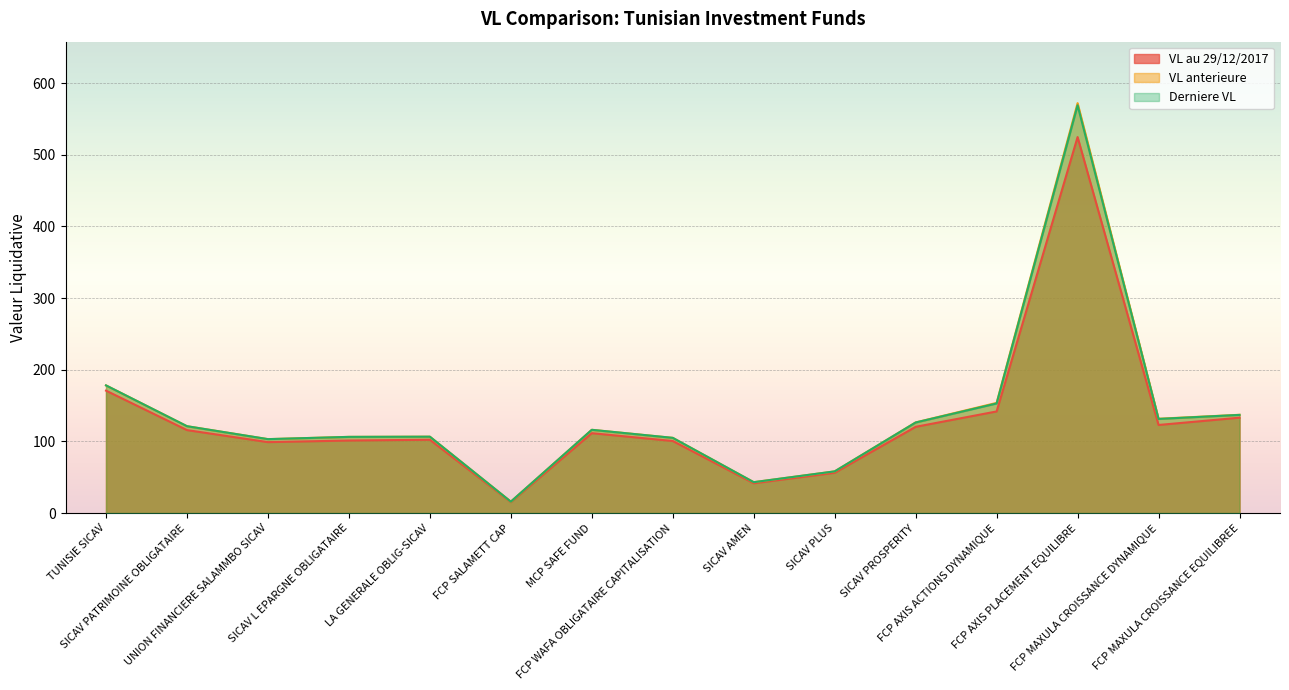

The value of VL anterieure at FCP MAXULA CROISSANCE EQUILIBREE is 137.1. True or false?

True